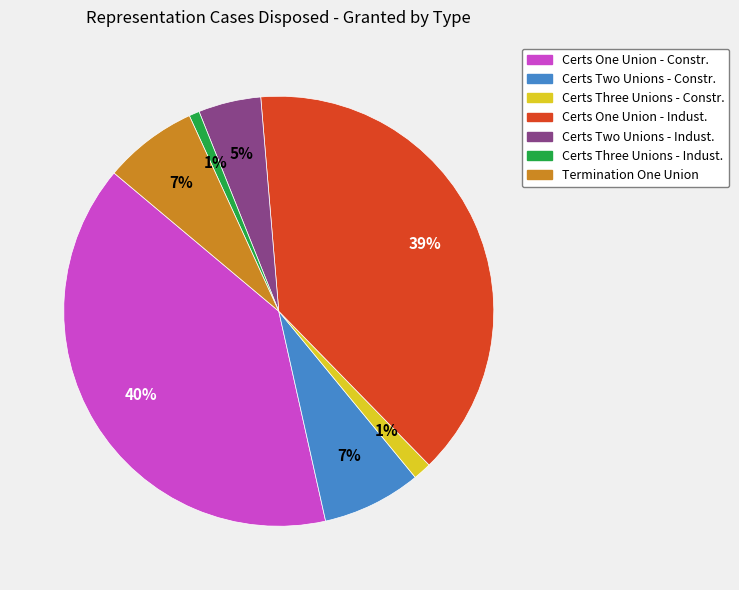

To the nearest percent, what is the difference between the largest and smallest slice percentages?

39%